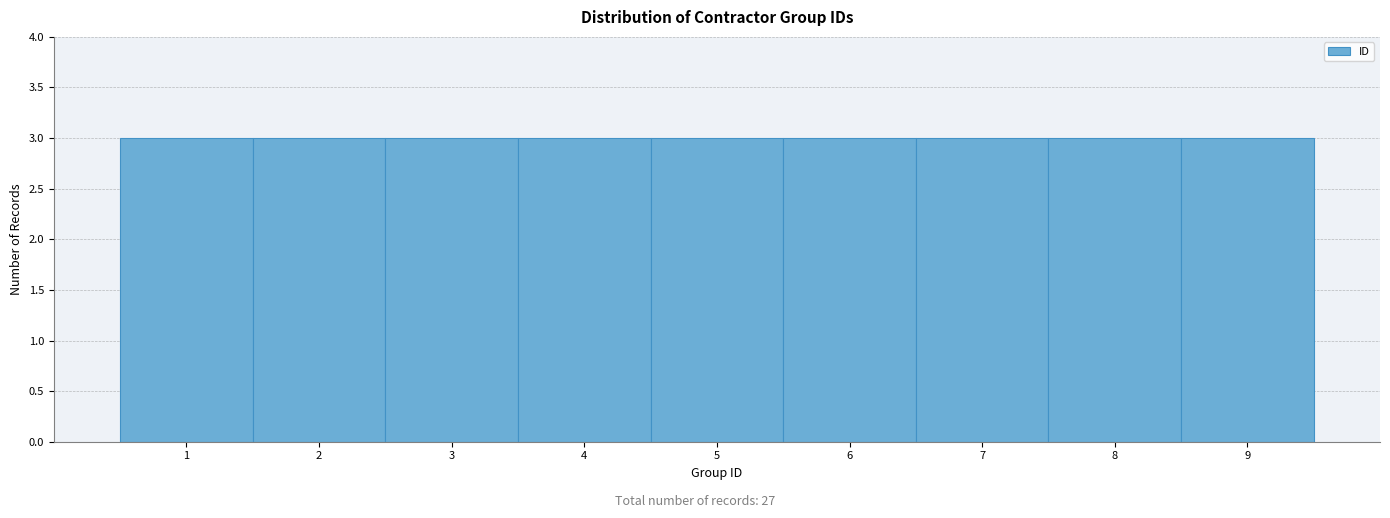

Reading left to right, list every bar in this chart as the range it spans on the x-axis followed by its height. The values are not printed on the chart, so give them approximately, as read against the axis.

0.5 to 1.5: 3
1.5 to 2.5: 3
2.5 to 3.5: 3
3.5 to 4.5: 3
4.5 to 5.5: 3
5.5 to 6.5: 3
6.5 to 7.5: 3
7.5 to 8.5: 3
8.5 to 9.5: 3